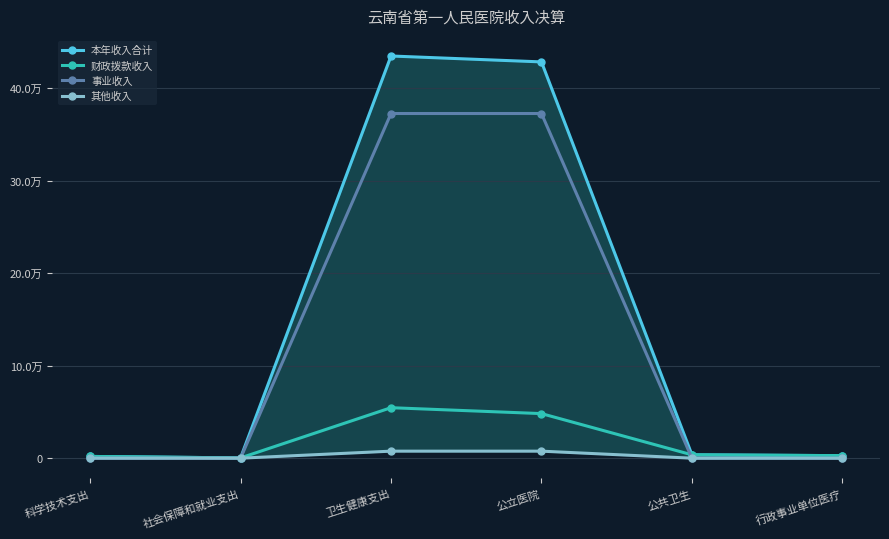

At which category is the sum across all series the highest?

卫生健康支出